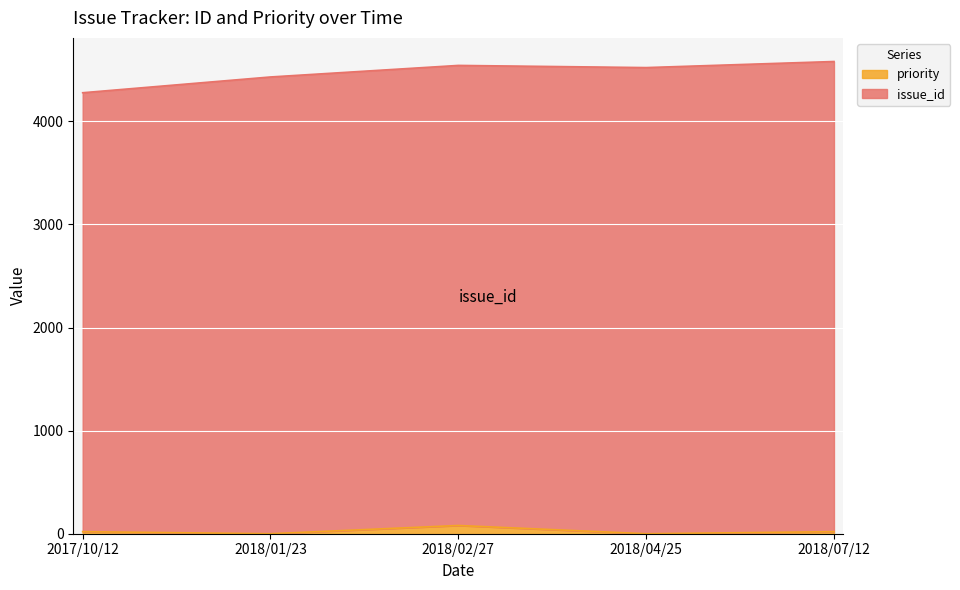

Rank the categories by value from lowest to highest.

2018/01/23, 2018/04/25, 2017/10/12, 2018/07/12, 2018/02/27